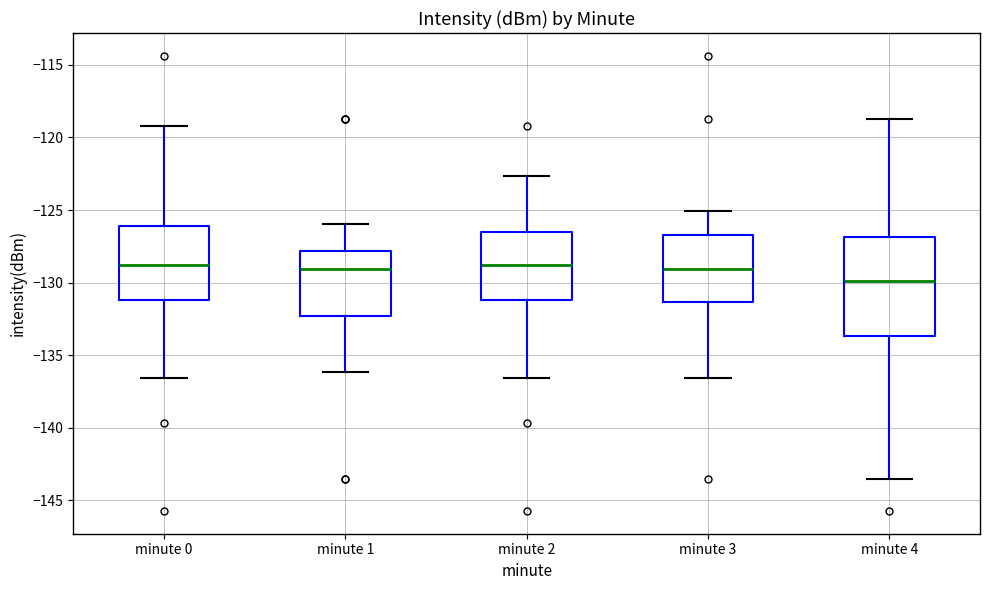

Reading left to right, read every box against the y-axis: the position of its median line, the range the box covers, and the ends of its whiskers. The values are not printed on the chart, so give them approximately, as read against the axis.

minute 0: median -129.0, box -131.0 to -126.0, whiskers -136.5 to -119.0
minute 1: median -129.0, box -132.5 to -128.0, whiskers -136.0 to -126.0
minute 2: median -129.0, box -131.0 to -126.5, whiskers -136.5 to -122.5
minute 3: median -129.0, box -131.5 to -126.5, whiskers -136.5 to -125.0
minute 4: median -130.0, box -133.5 to -127.0, whiskers -143.5 to -118.5